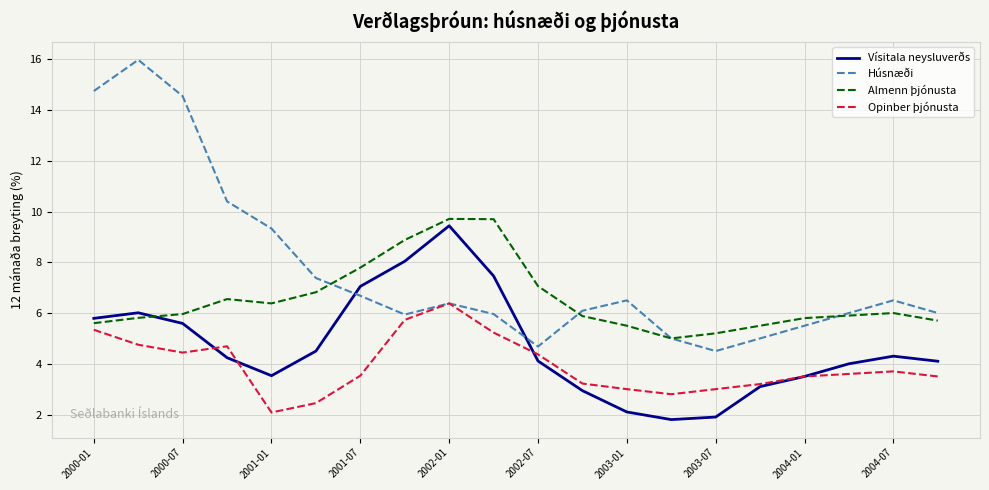

List the series in order of their overall mean, highest first.

Húsnæði, Almenn þjónusta, Vísitala neysluverðs, Opinber þjónusta